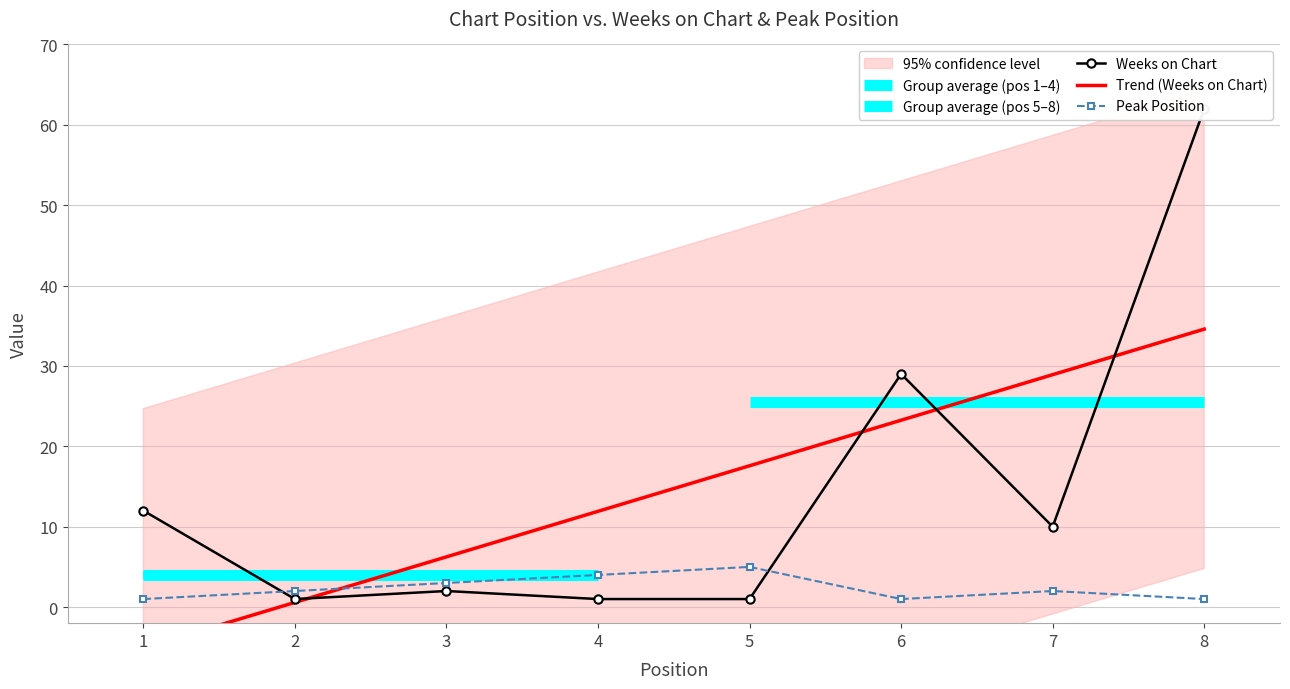

At 8, list the series in order from smallest to largest.

Peak Position, Weeks on Chart